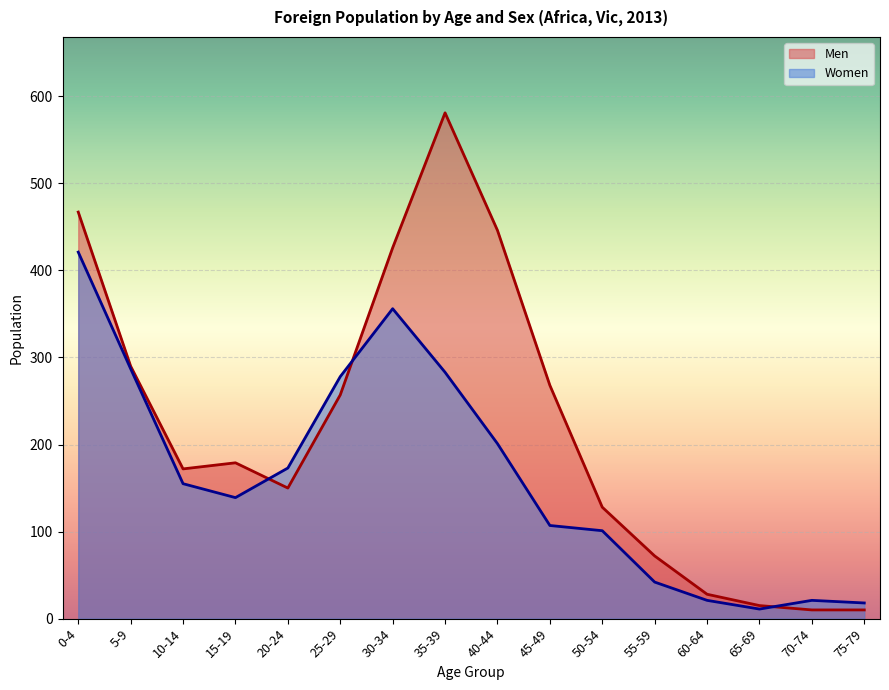

What is the approximate value of Women at 50-54?

101